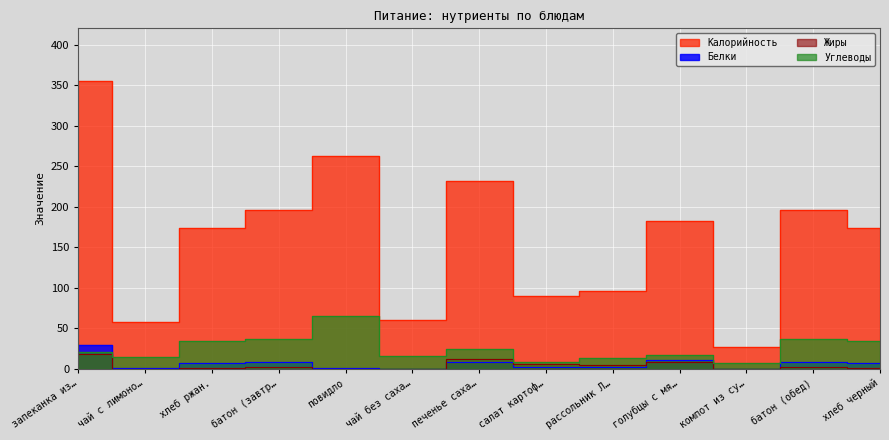

What is the difference between the maximum and second lowest values in the Белки series?

28.7